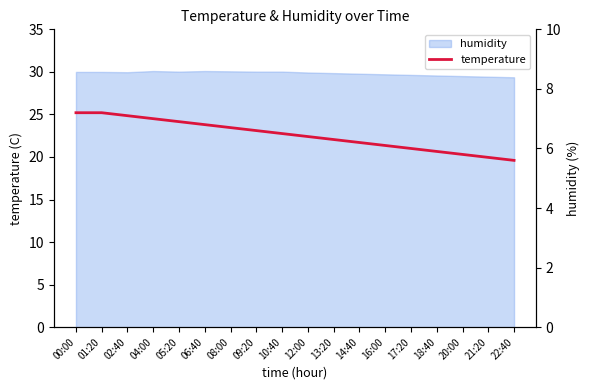

Which category has the lowest value across all series?

22:40